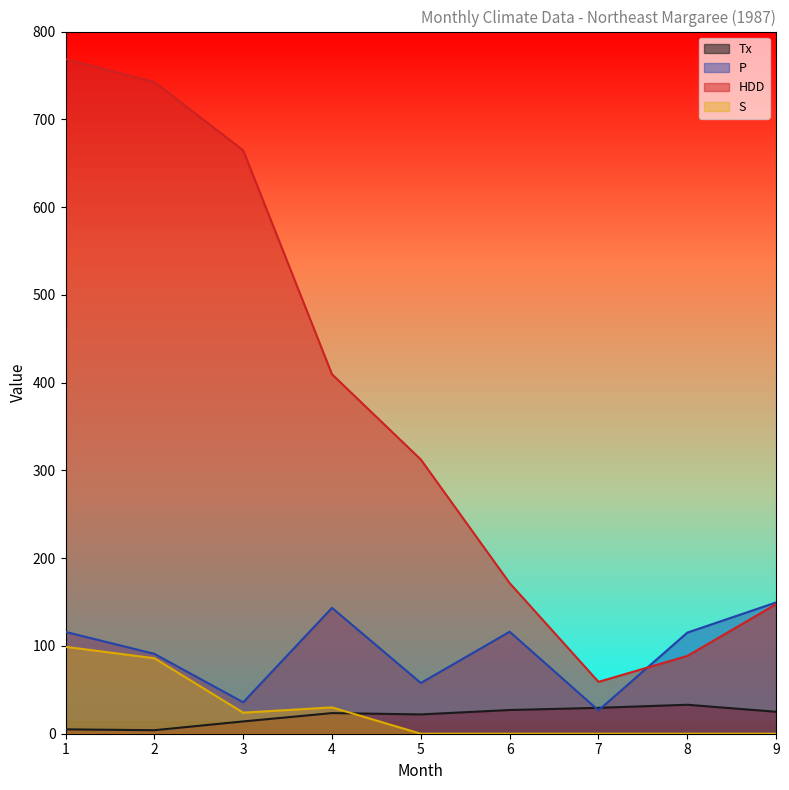

Reading left to right, what are all the values shown in this chart?

Tx: 5.0	4.0	14.0	23.5	22.0	27.0	29.5	33.0	25.0
P: 116.0	91.0	35.8	143.4	57.8	116.2	26.6	115.2	149.6
HDD: 768.6	742.6	664.7	409.5	312.4	171.6	59.1	88.6	147.6
S: 99.0	86.0	24.0	30.0	0.0	0.0	0.0	0.0	0.0